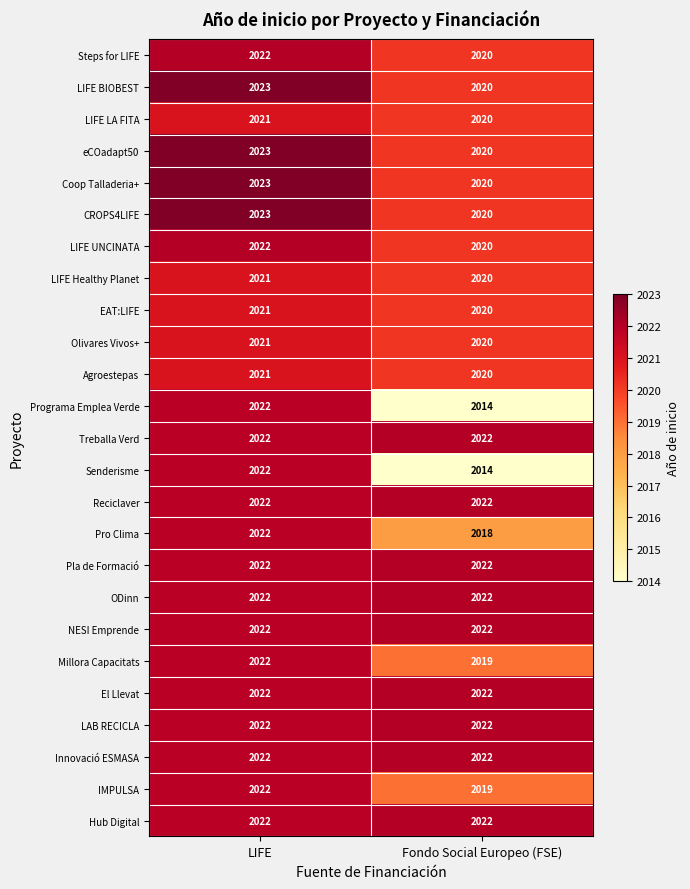

What is the total value across all series at Fondo Social Europeo (FSE)?

50502